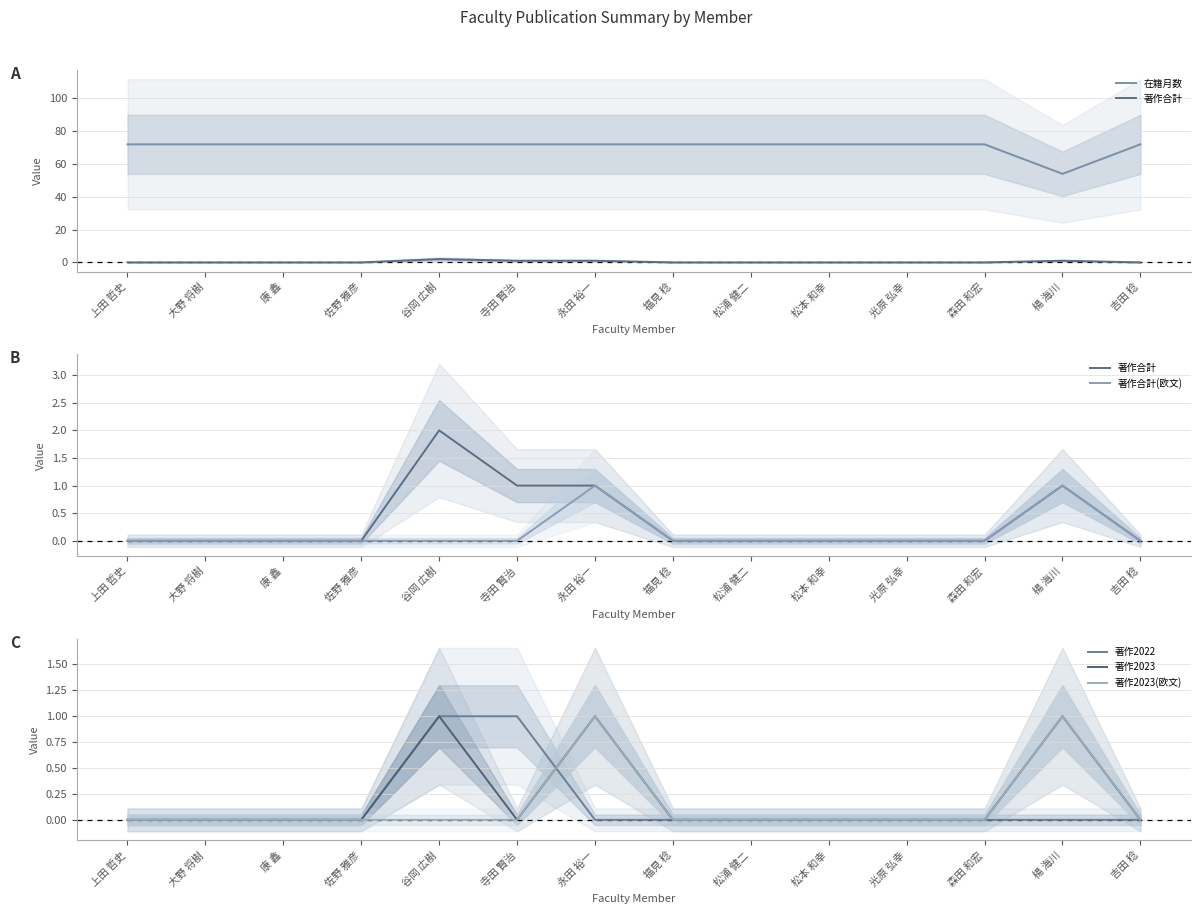

List the labels in order of 著作合計 value, largest first.

谷岡 広樹, 寺田 賢治, 永田 裕一, 楊 海川, 上田 哲史, 大野 将樹, 康 鑫, 佐野 雅彦, 福見 稔, 松浦 健二, 松本 和幸, 光原 弘幸, 森田 和宏, 吉田 稔